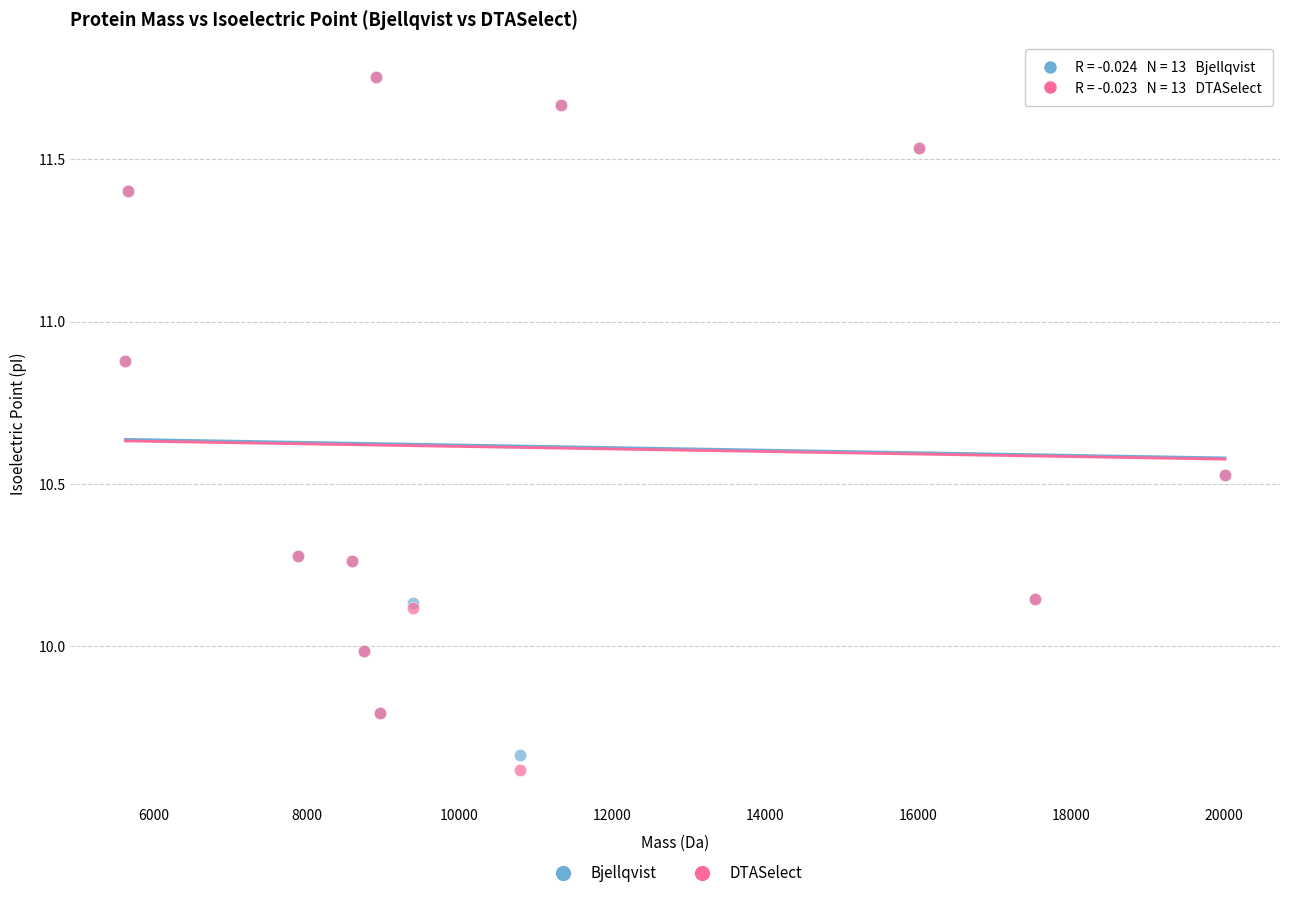

What are all the series names shown in the legend?

Bjellqvist, DTASelect